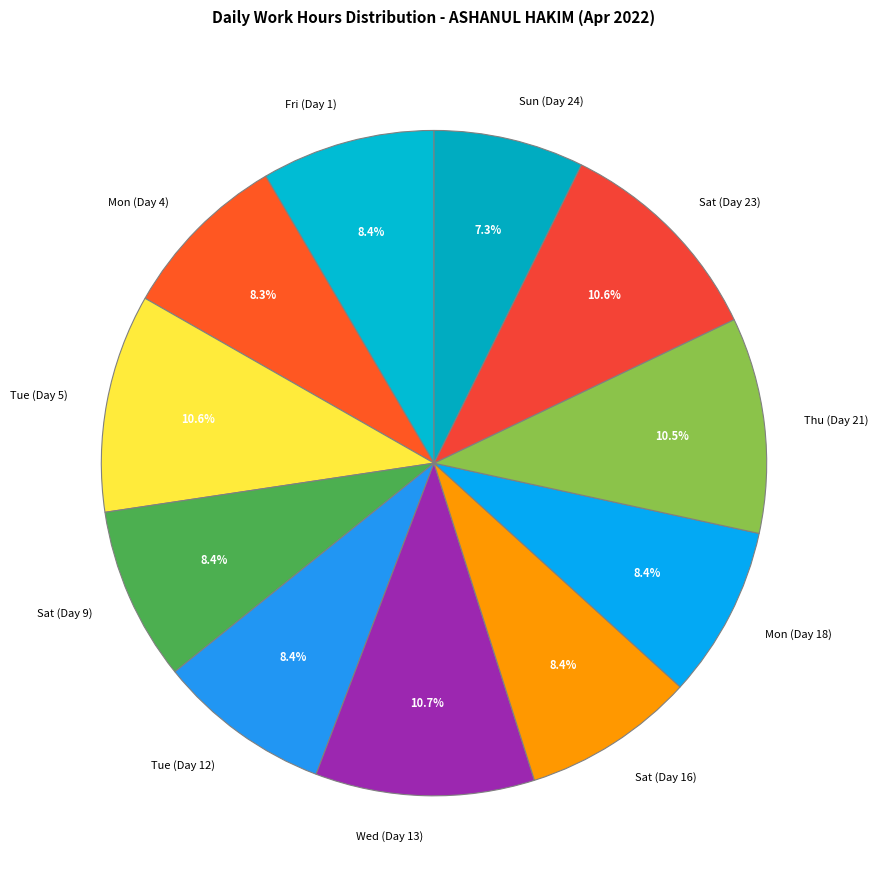

To the nearest percent, what portion does Mon (Day 4) represent?

8%